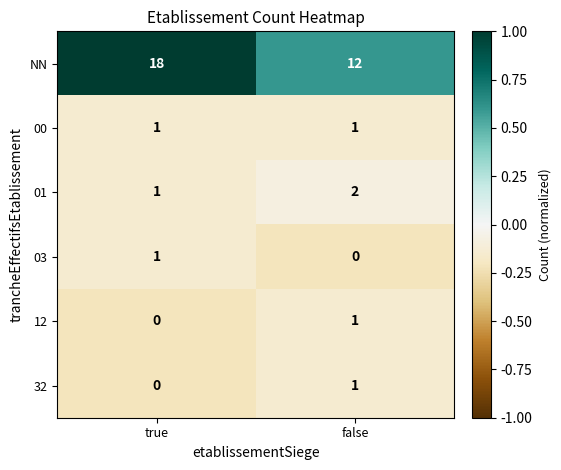

What is the spread (max minus min) of values at true?

18